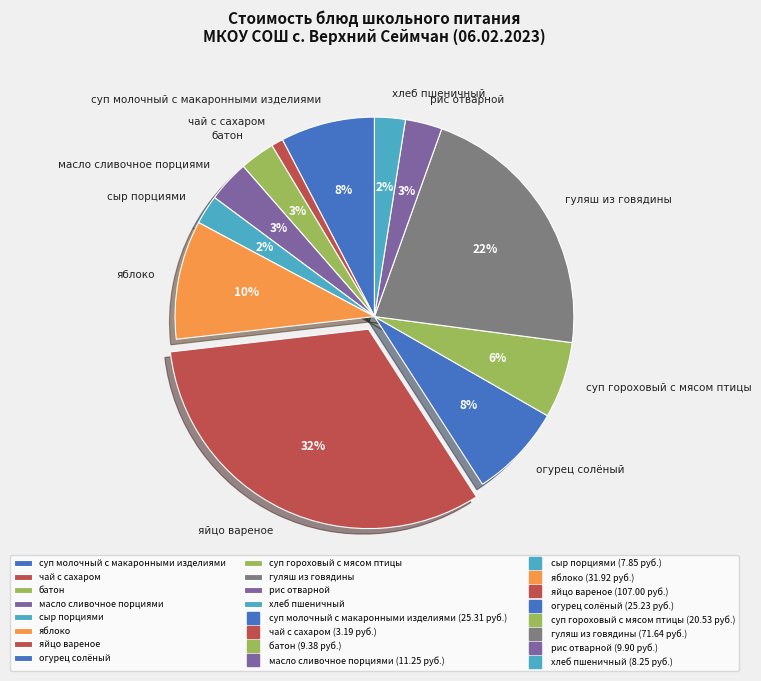

Is the sum of рис отварной and батон greater than half?

No